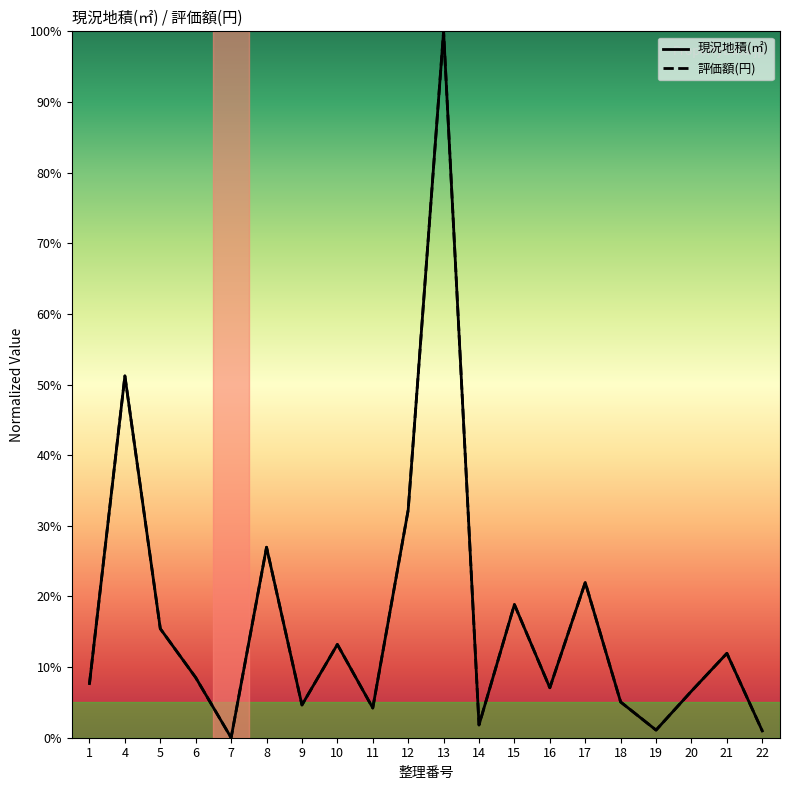

Reading right to left, list all the values displayed in this chart.

現況地積(㎡): 22=1.0	21=11.9	20=6.6	19=1.1	18=5.1	17=22.0	16=7.1	15=18.9	14=1.8	13=100.0	12=32.2	11=4.2	10=13.2	9=4.6	8=27.0	7=0.0	6=8.5	5=15.4	4=51.2	1=7.7
評価額(円): 22=1.0	21=11.9	20=6.6	19=1.1	18=5.1	17=22.0	16=7.1	15=18.9	14=1.8	13=100.0	12=32.2	11=4.2	10=13.2	9=4.6	8=27.0	7=0.0	6=8.5	5=15.4	4=51.2	1=7.7